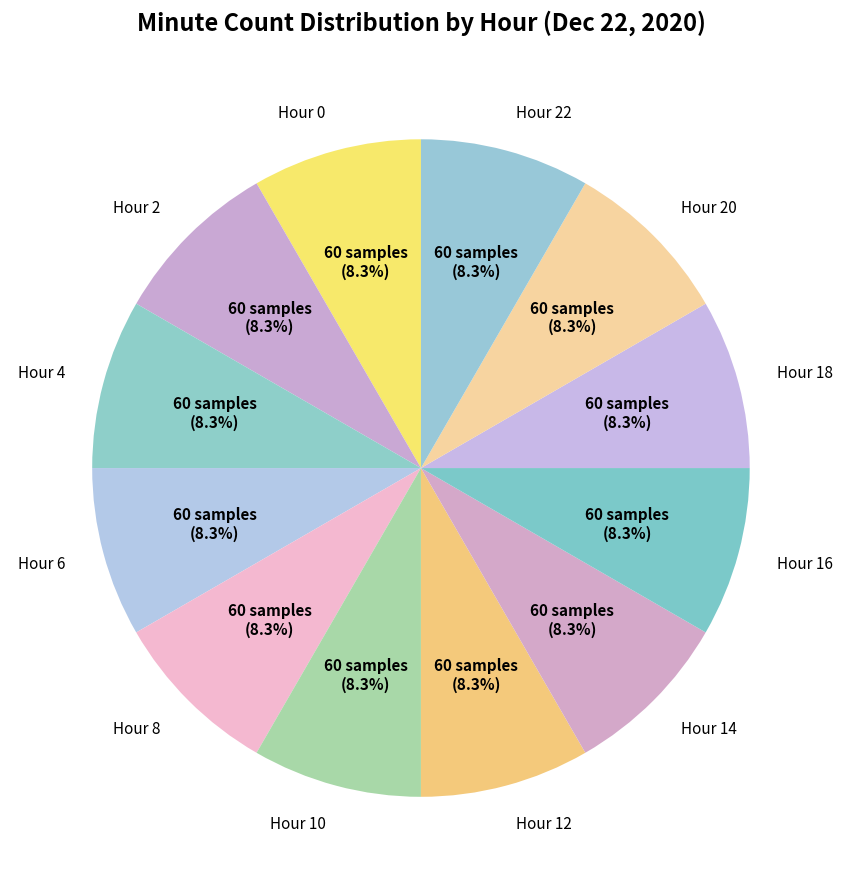

How many slices are in this pie chart?

12